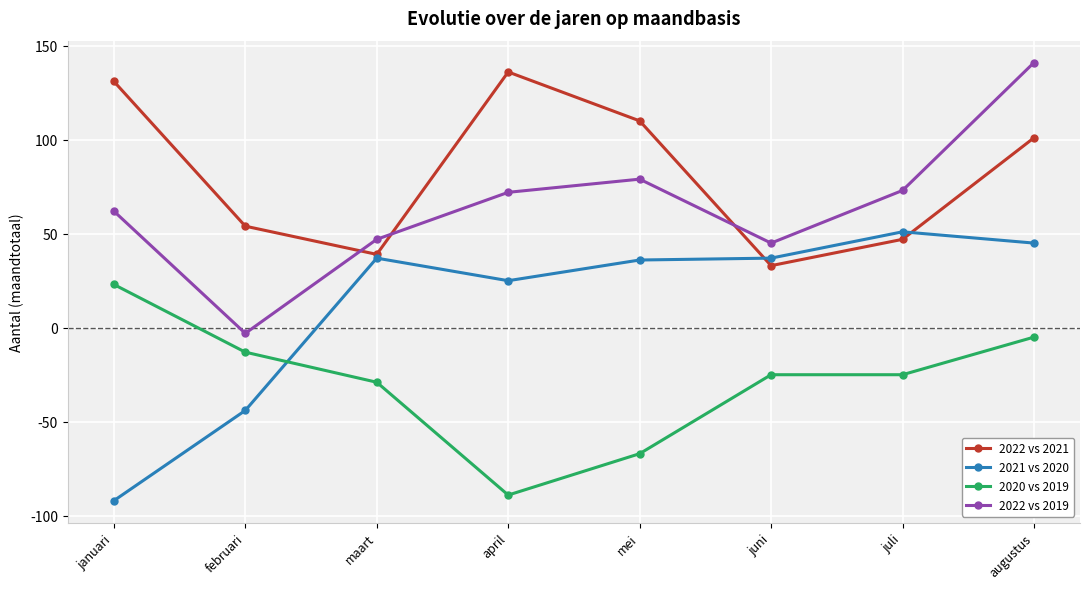

Where is the first local minimum for 2020 vs 2019?

april